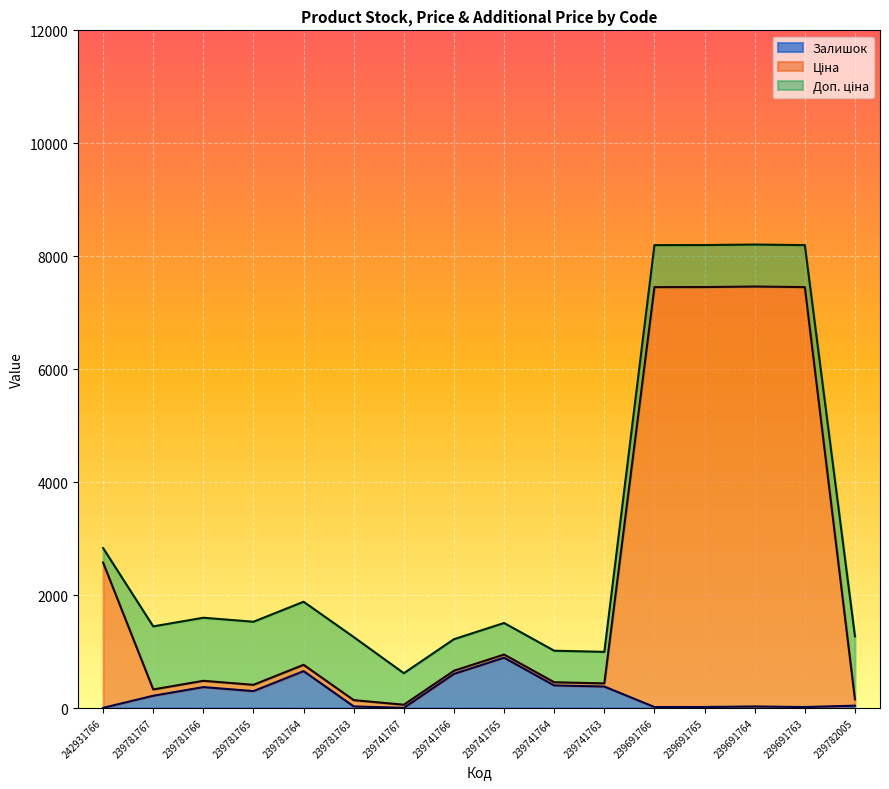

Does the chart display data point markers on the line(s)?

No